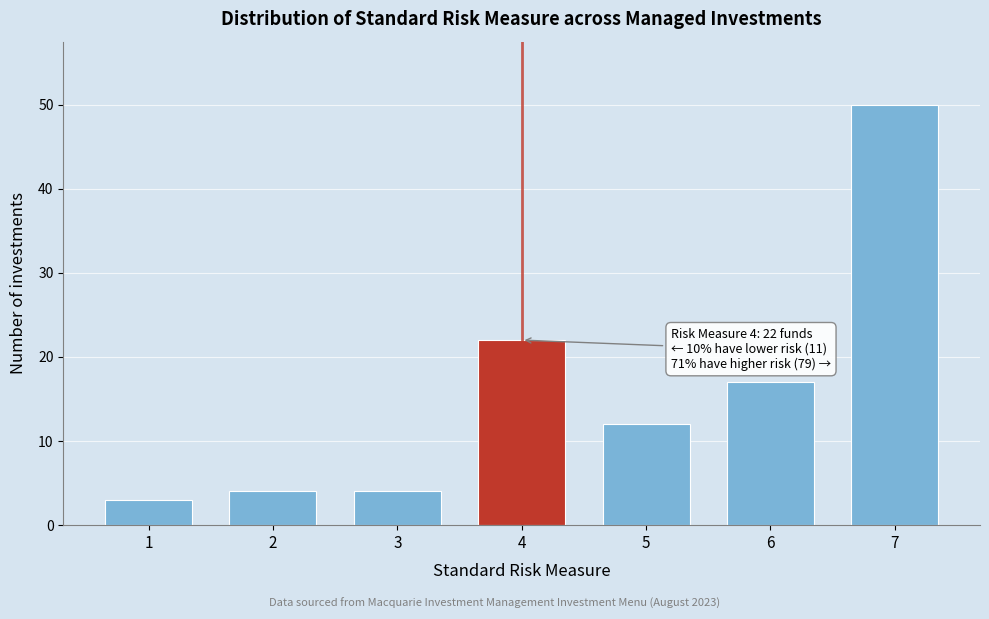

Reading right to left, list all the values displayed in this chart.

50	17	12	22	4	4	3